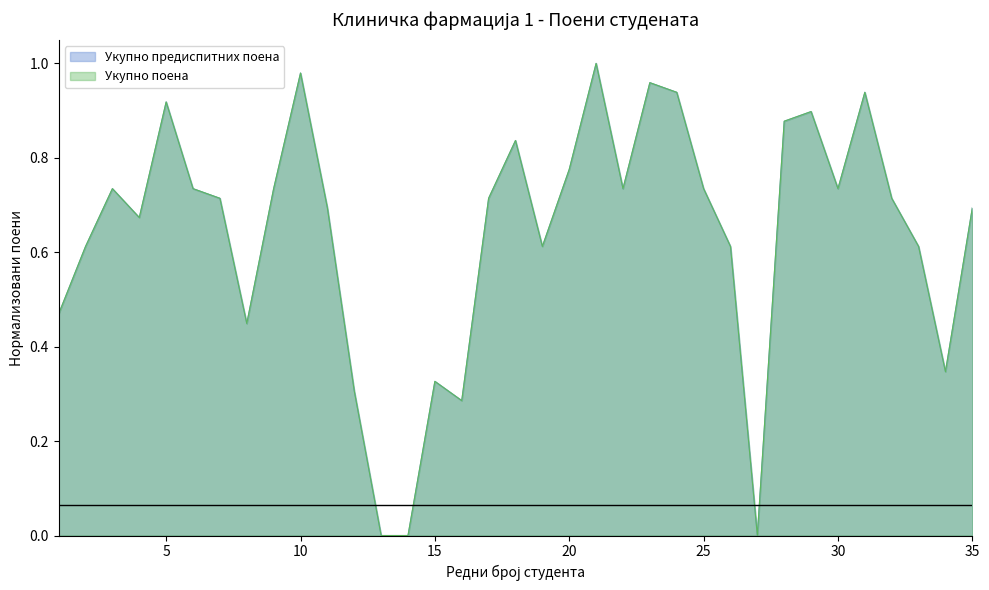

In Укупно предиспитних поена, how many points are higher than both neighbors (excluding endpoints)?

9